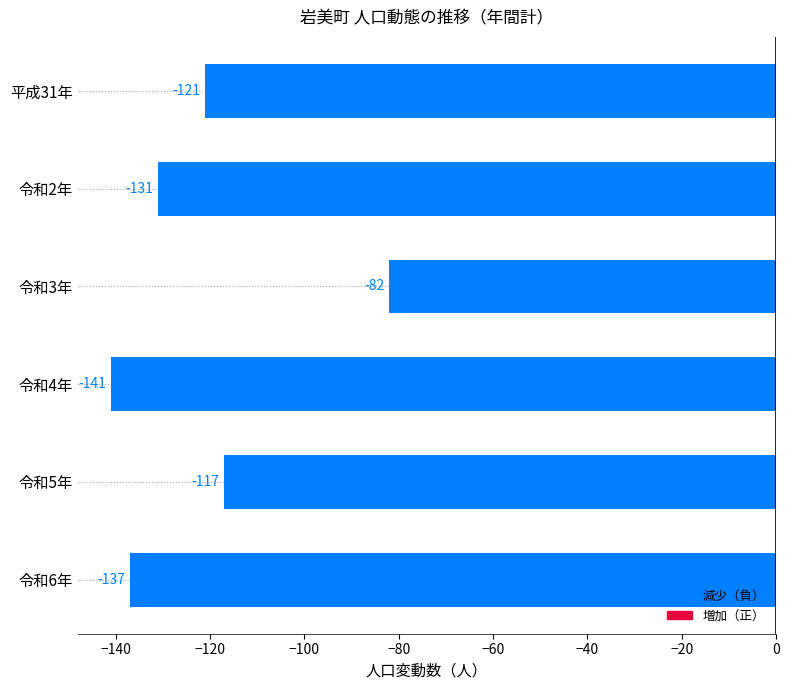

What is the difference between the maximum and second lowest values?

55